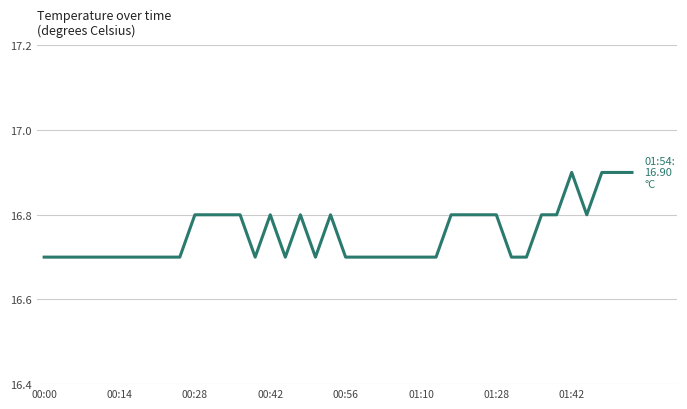

What is the minimum value shown in the chart?

16.7